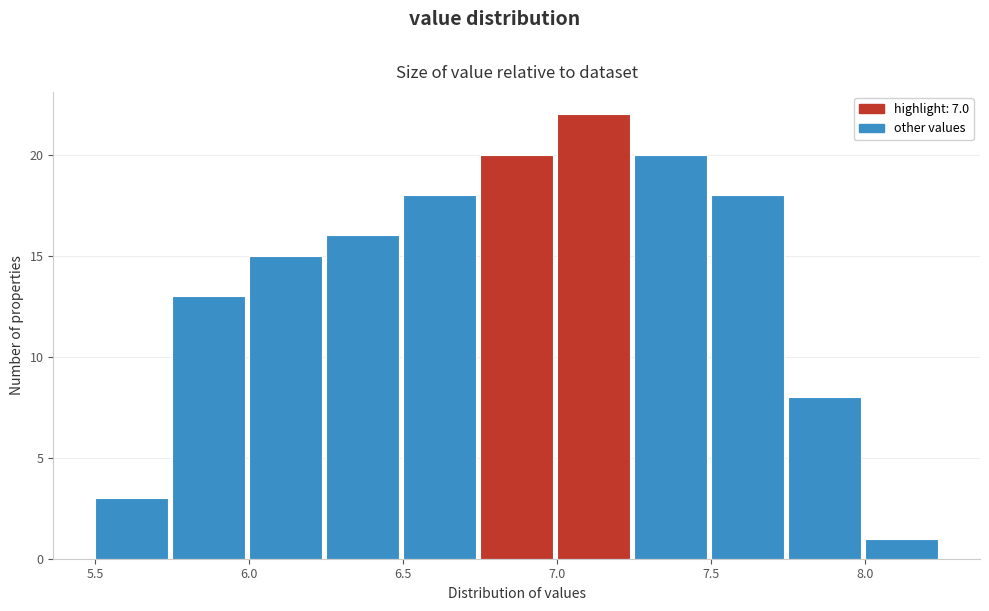

What is the height of the bar covering 7.00 to 7.25 on the x-axis? The values are not printed on the chart, so give them approximately, as read against the axis.

22